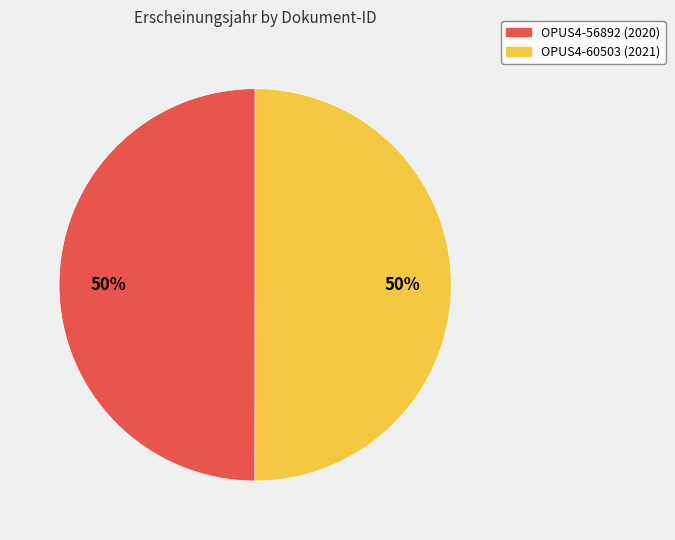

Is the sum of OPUS4-60503 and OPUS4-56892 greater than half?

Yes